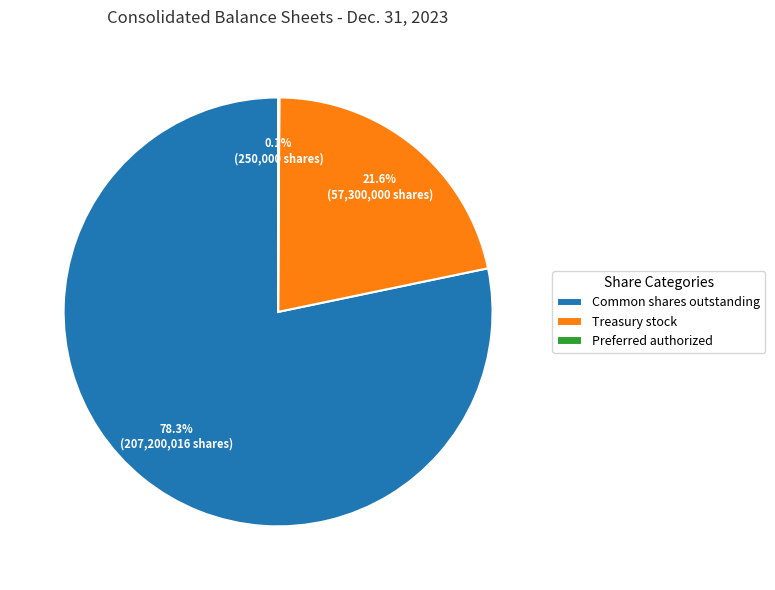

What is the majority slice?

Common shares outstanding